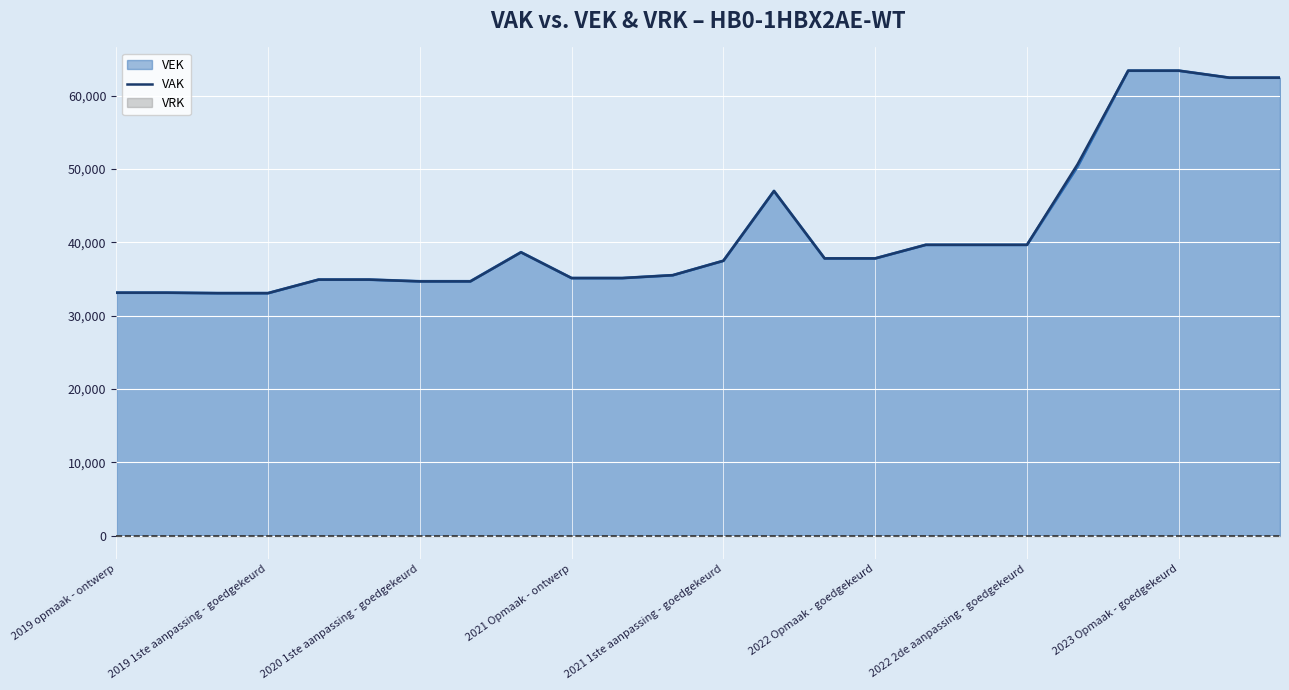

How many lines are shown in the chart?

1